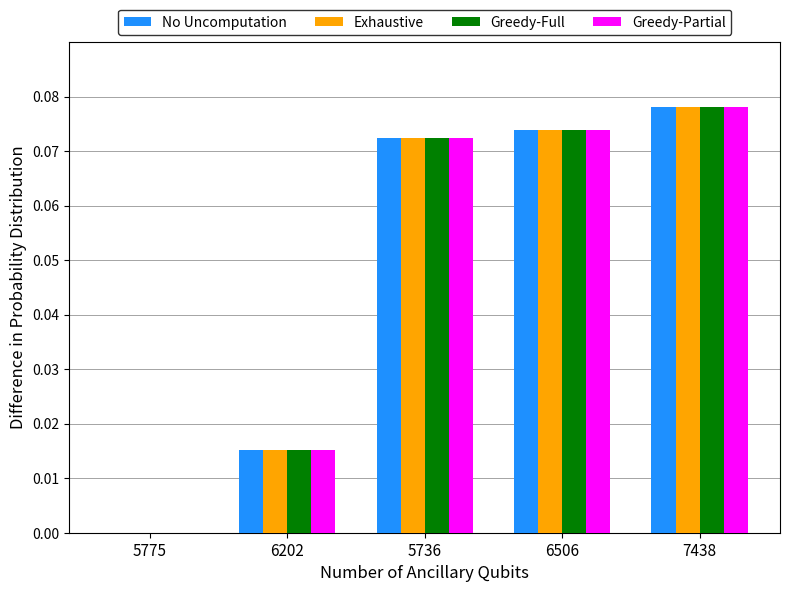

Which category has the highest value in the No Uncomputation series?

7438